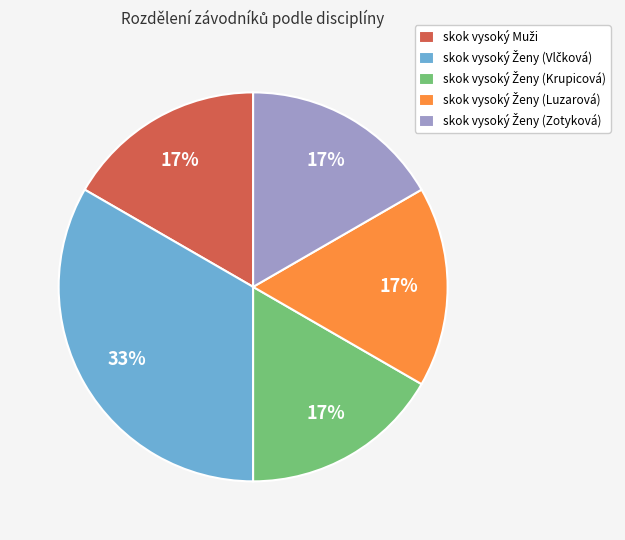

Is there any slice that represents more than half of the pie?

No